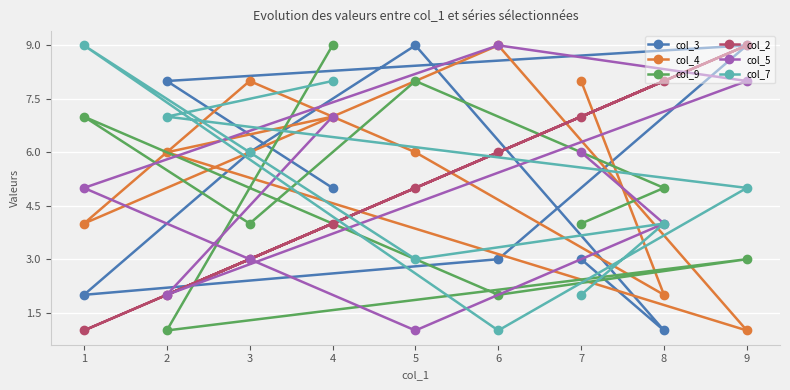

How many lines are shown in the chart?

6